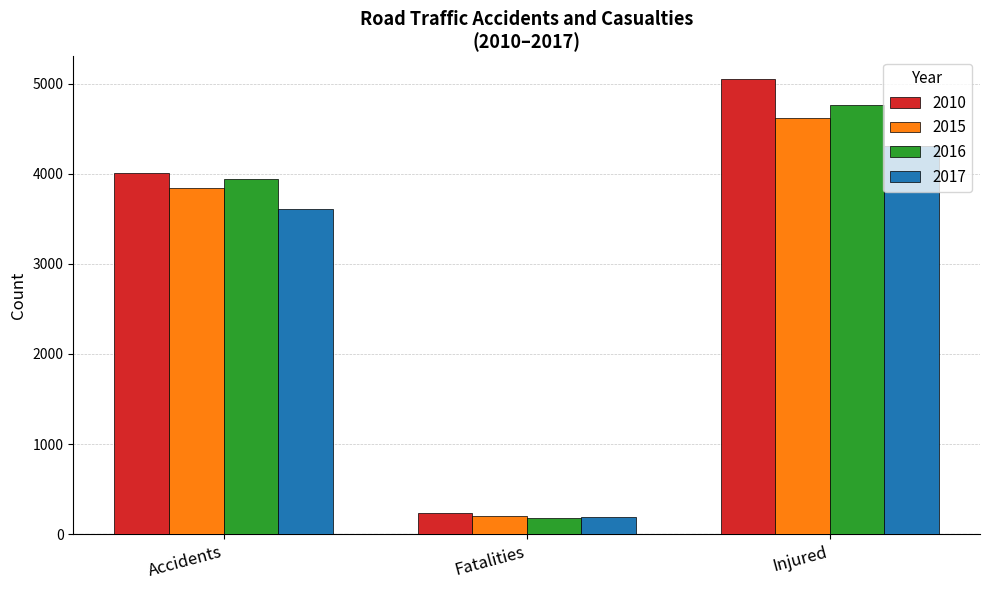

How many 2015 values are between 198 and 4619?

3